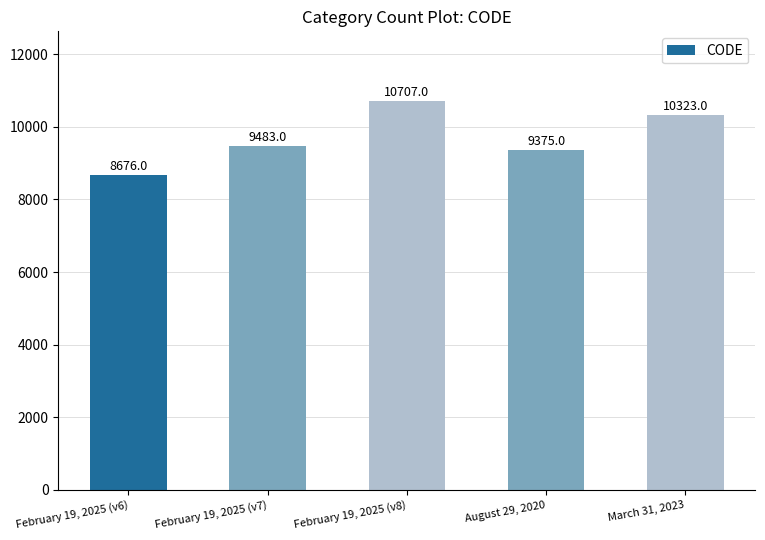

Rank the categories by value from highest to lowest.

February 19, 2025 (v8), March 31, 2023, February 19, 2025 (v7), August 29, 2020, February 19, 2025 (v6)